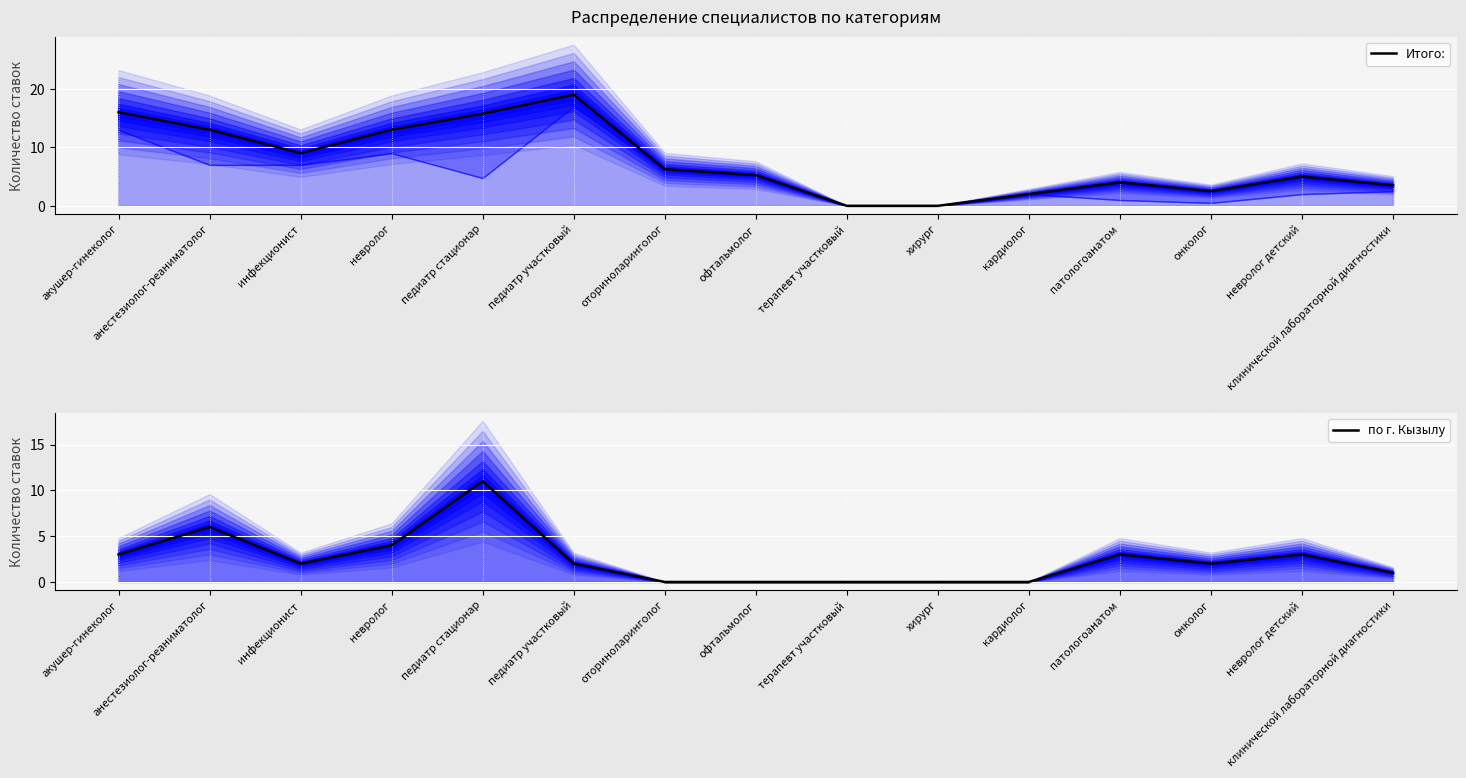

What is the label of the 2nd point from the left?

анестезиолог-реаниматолог